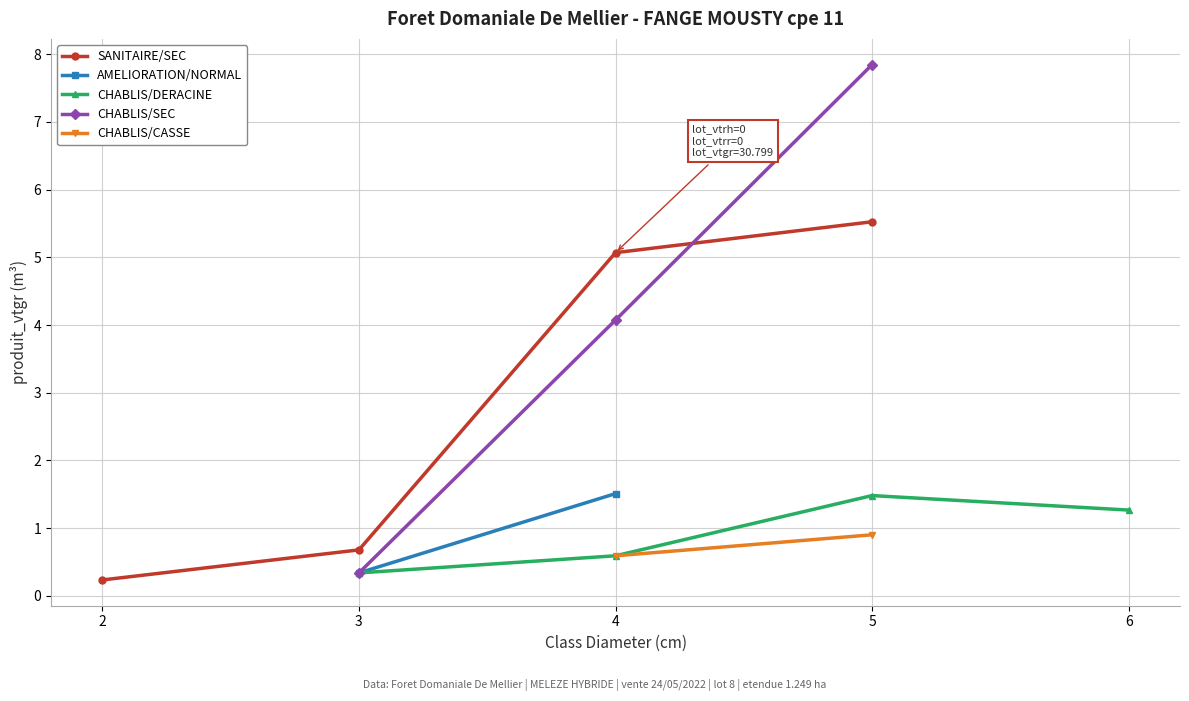

What is the difference between the maximum and minimum values?

5.3